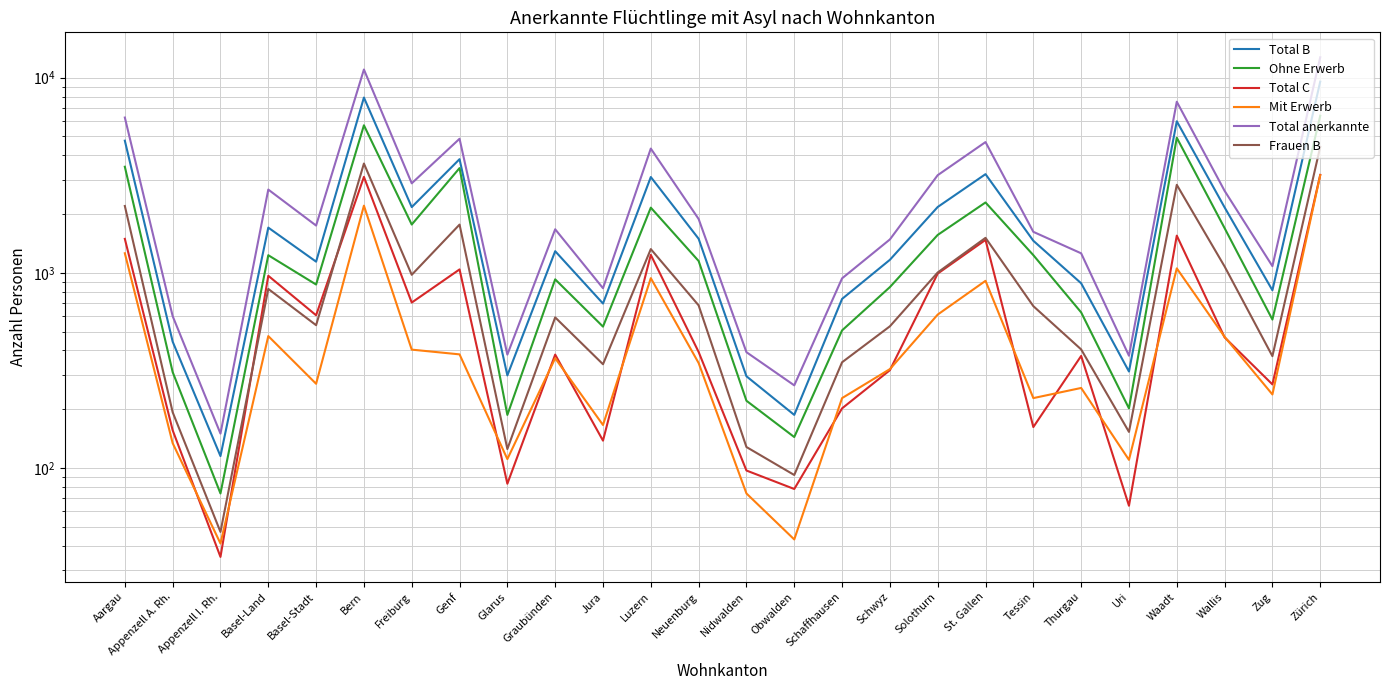

Which series changed the most between Basel-Stadt and Graubünden?

Total C